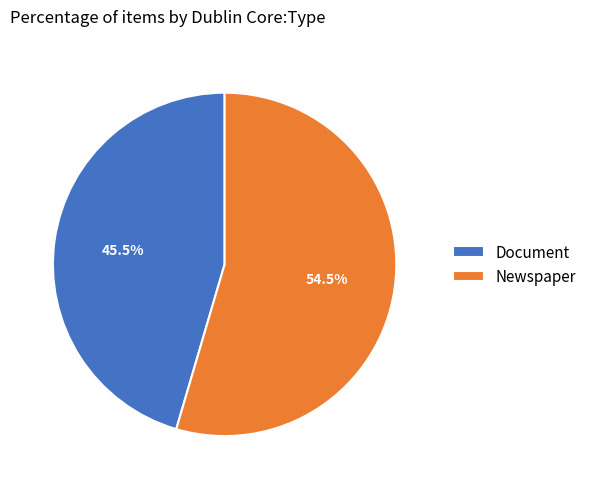

Rank the categories by value from highest to lowest.

Newspaper, Document